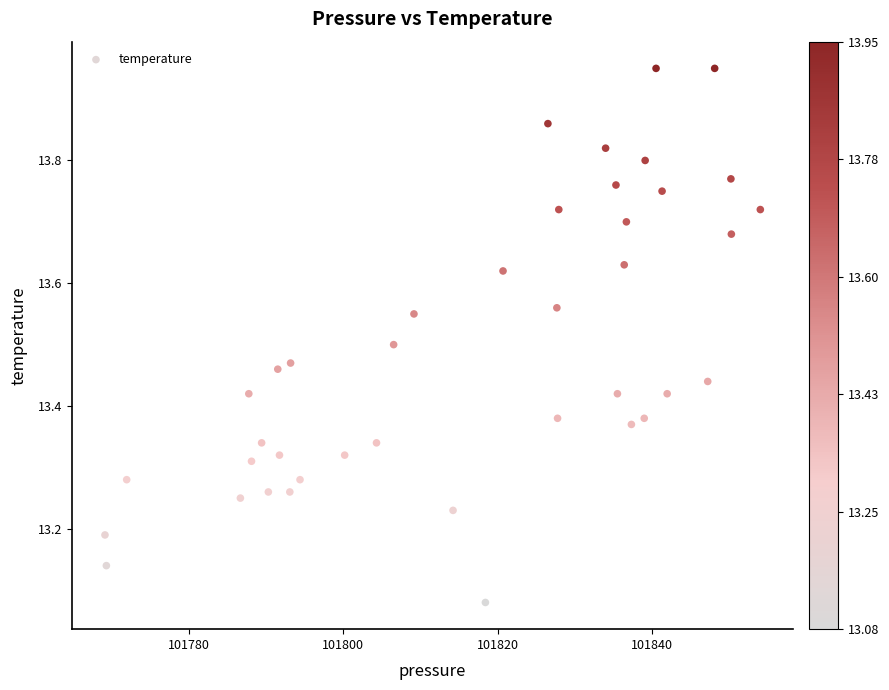

What is the range of Y values (max minus min)?

0.9